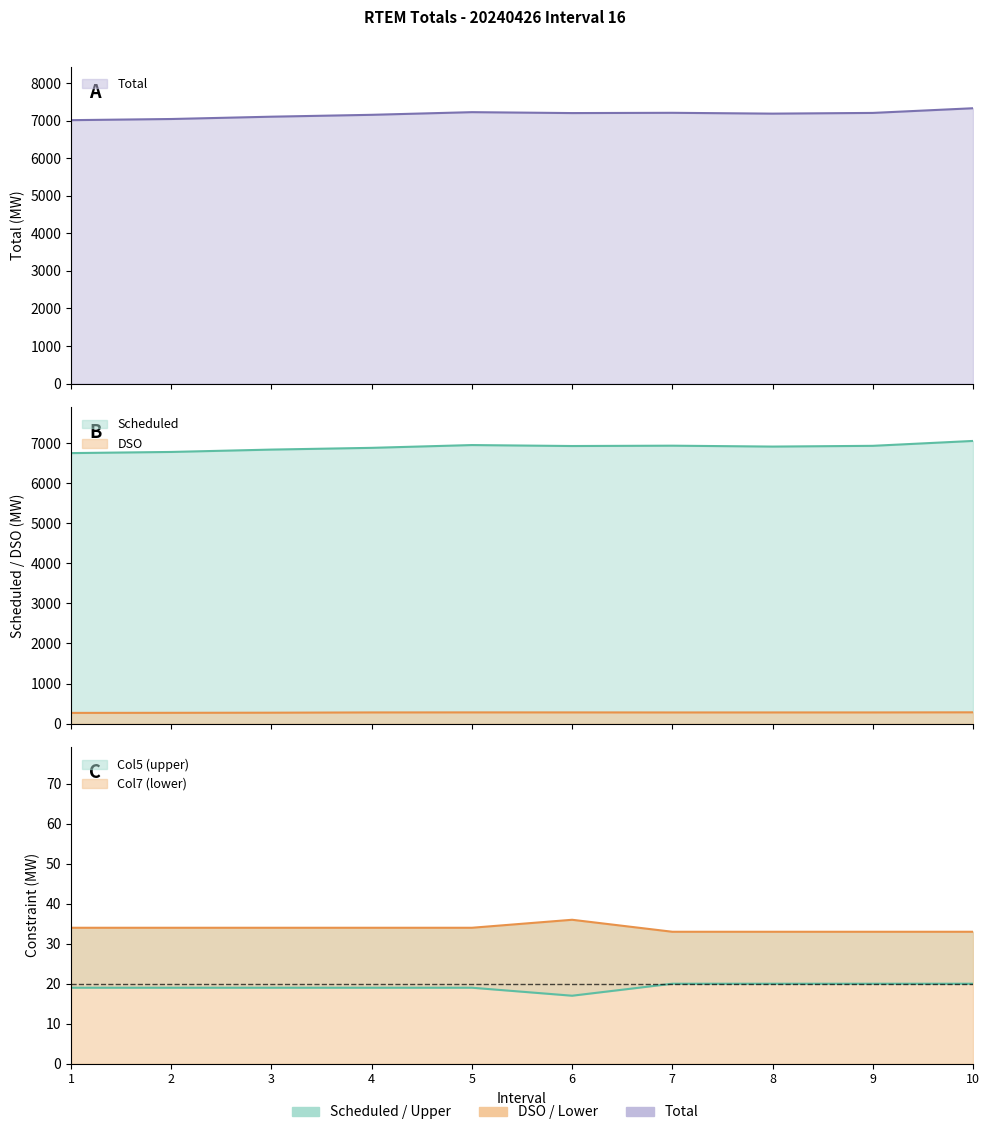

What is the value of the Col5 point at the 1st from the left?

19.0